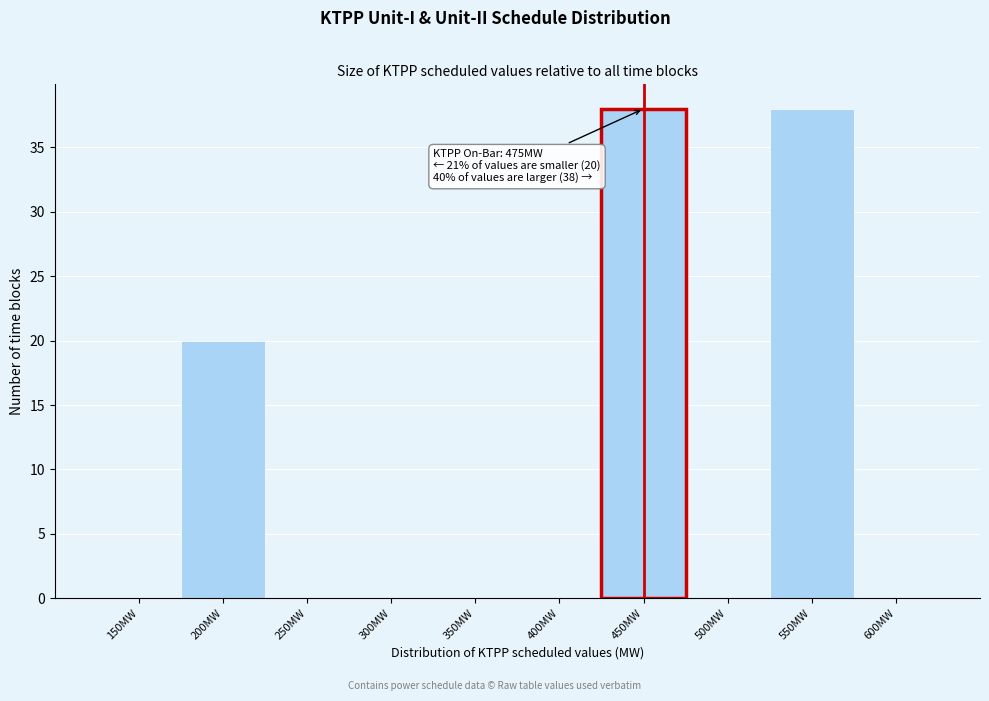

Reading right to left, extract all data points from this chart.

600MW=0	550MW=38	500MW=0	450MW=38	400MW=0	350MW=0	300MW=0	250MW=0	200MW=20	150MW=0